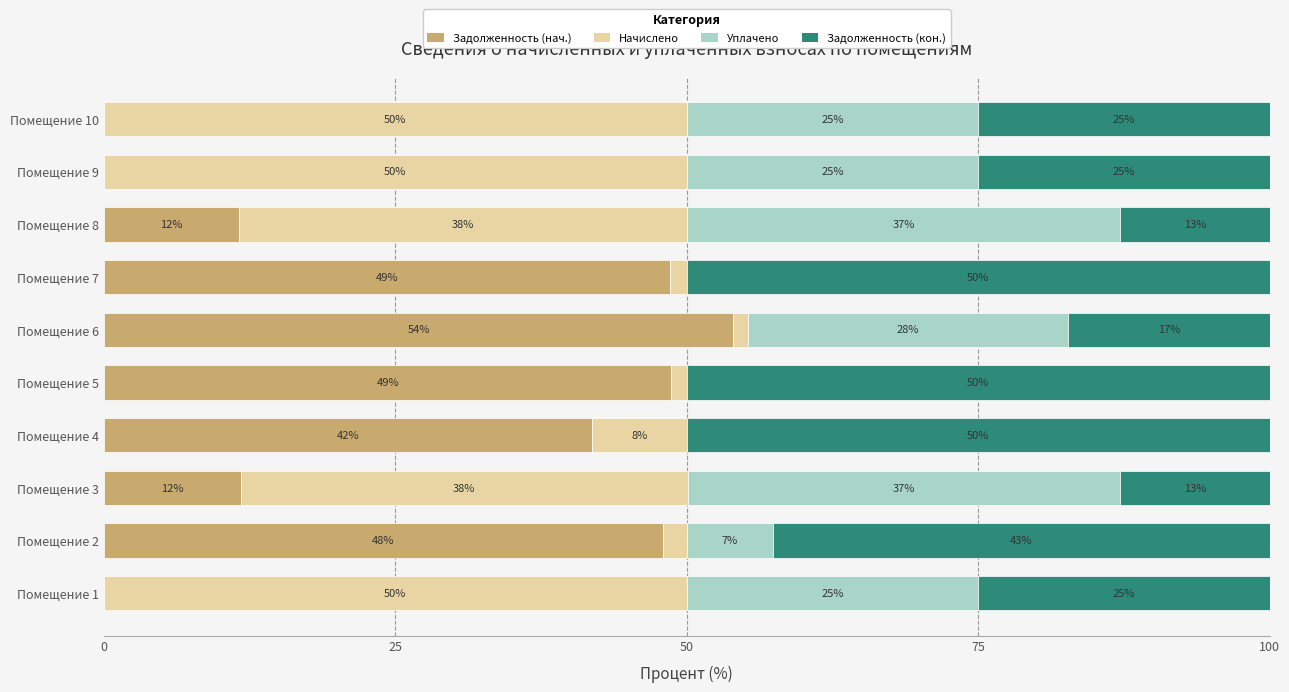

Is it true that Задолженность (нач.) equals 11.6 at Помещение 8?

True